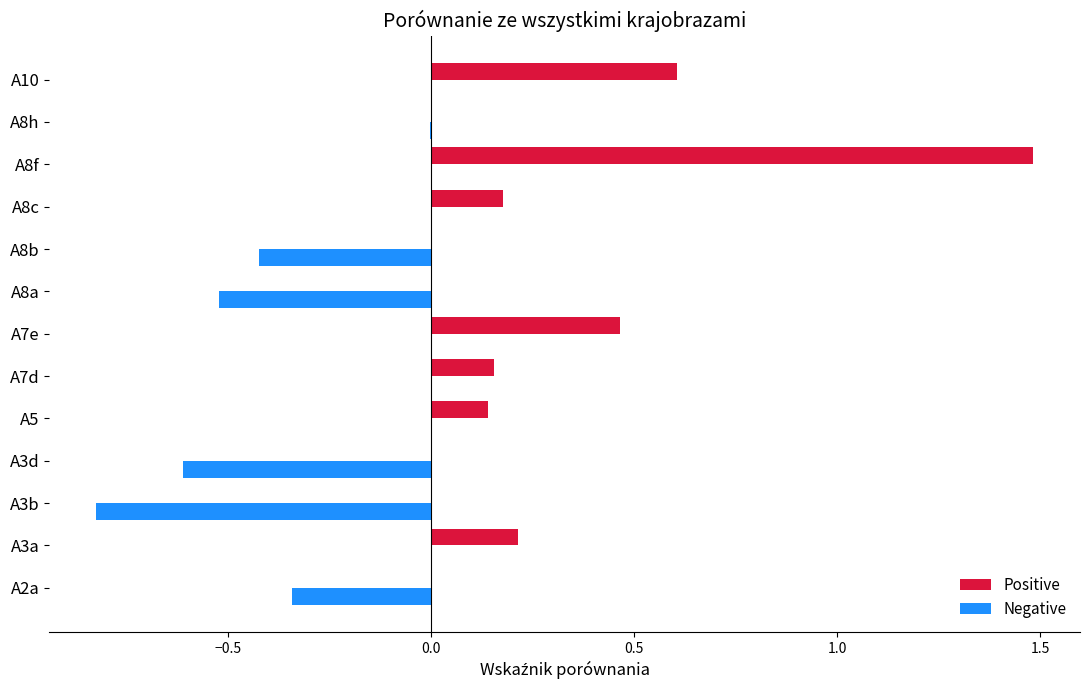

Which series has the largest total across all categories?

Positive